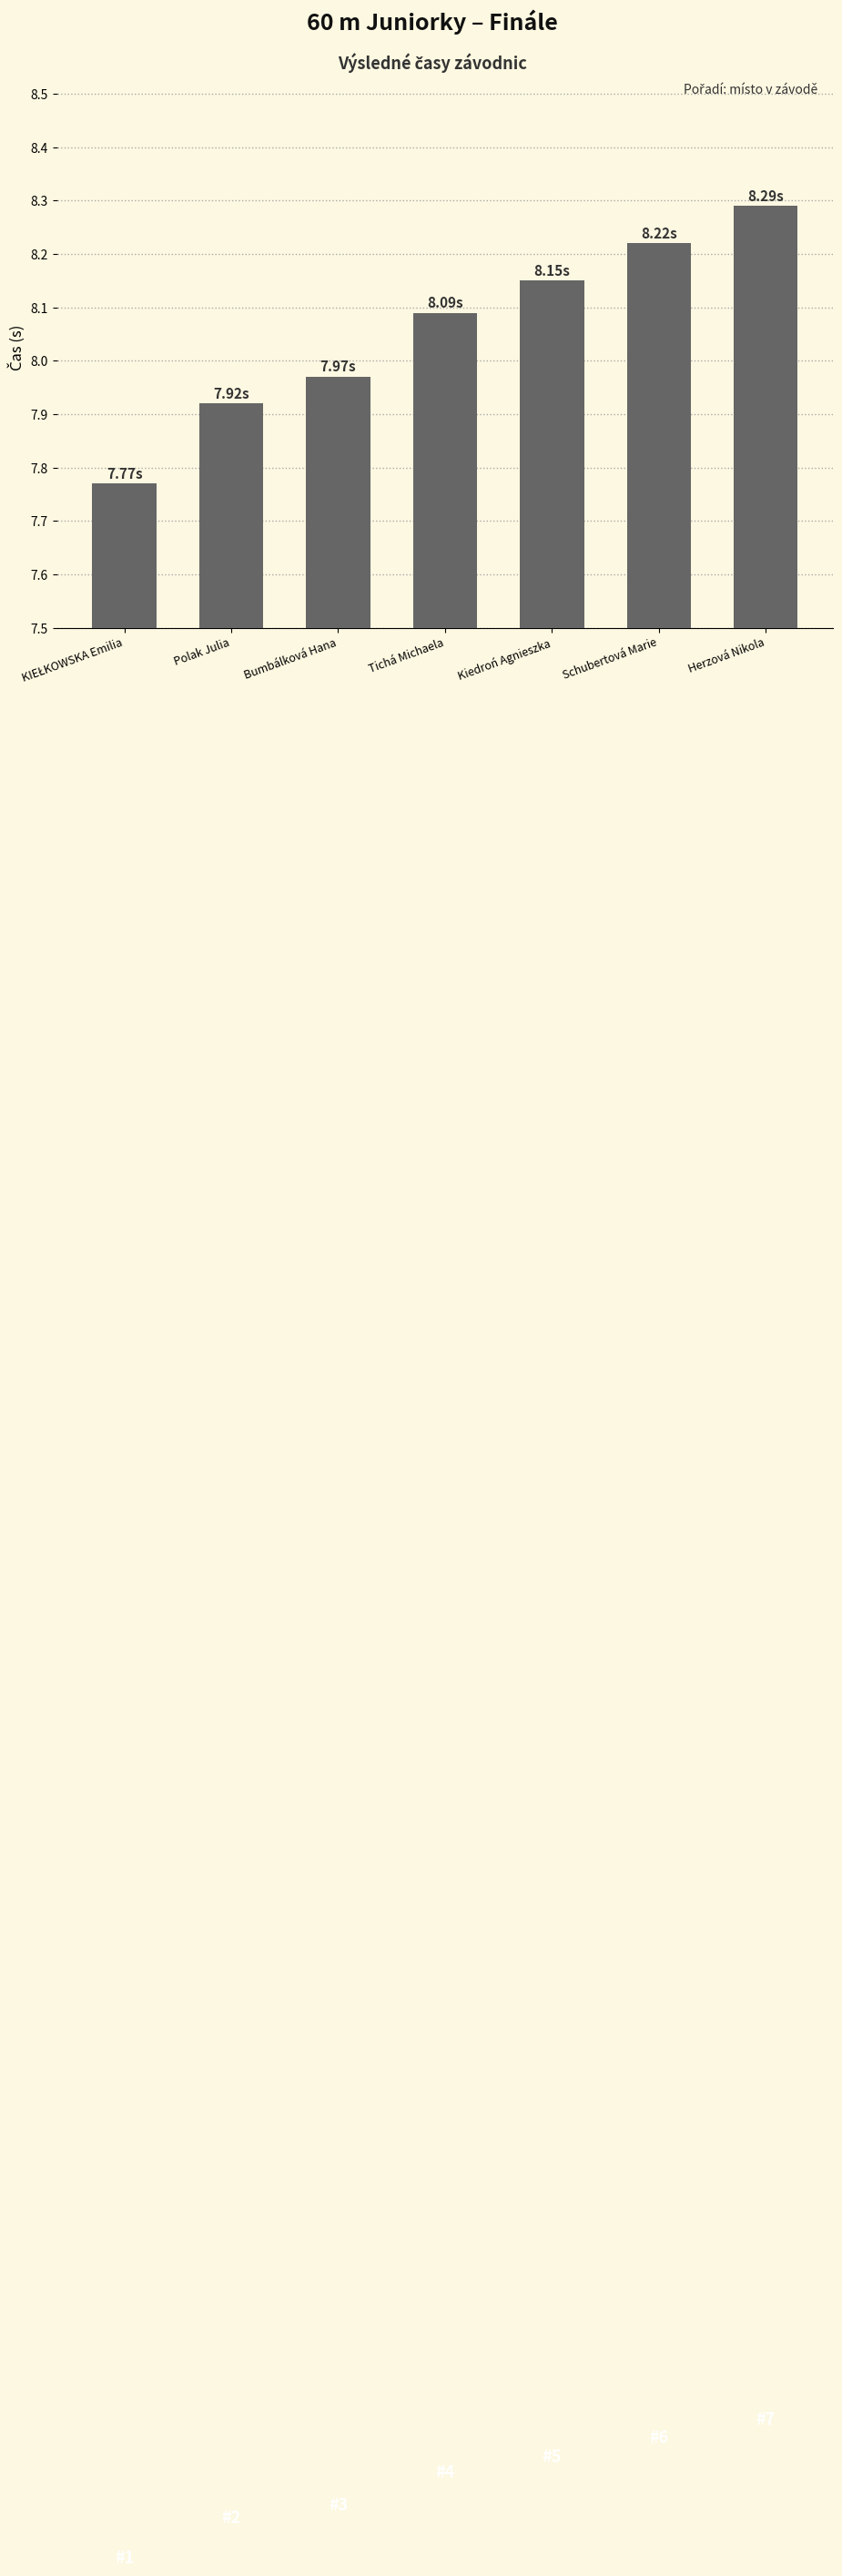

Which category has the highest value across all series?

Herzová Nikola